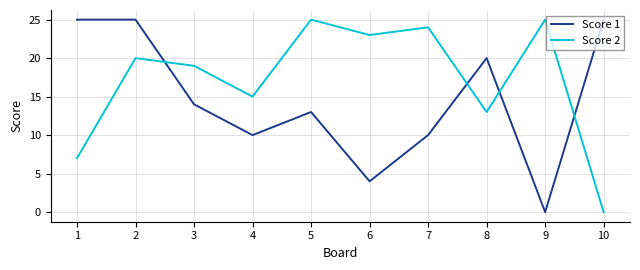

Is it true that Score 2 equals 7 at 1?

True